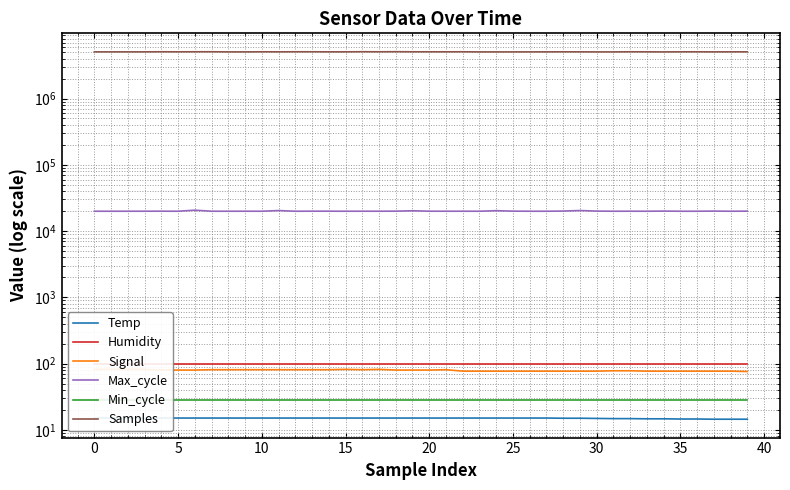

Does the chart display data point markers on the line(s)?

No